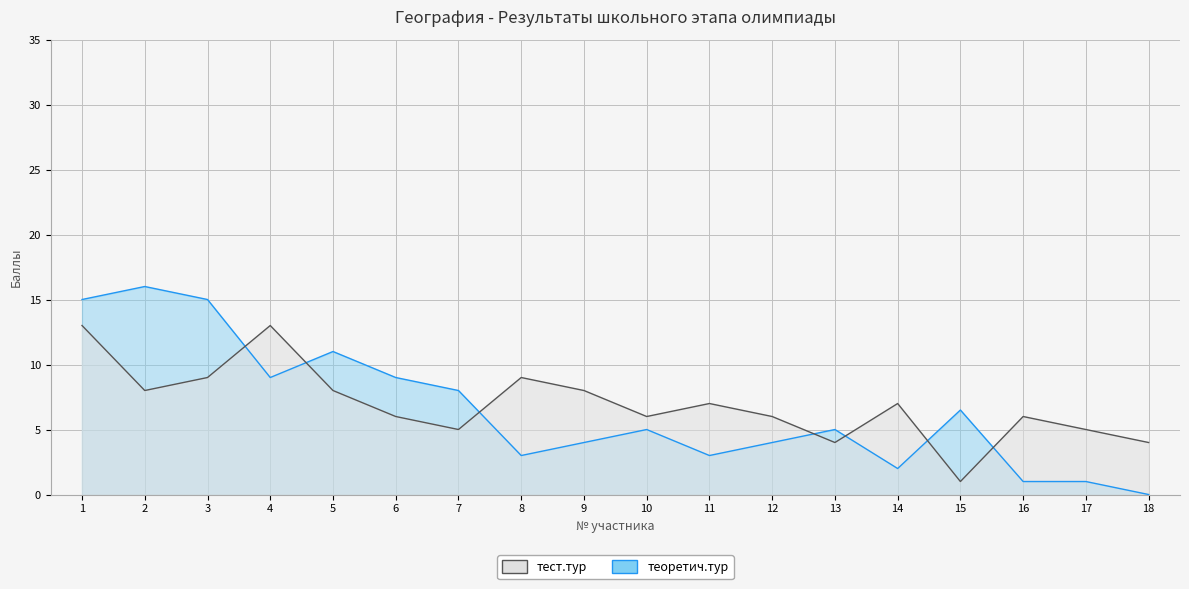

What value does the теоретич.тур series have at 5?

11.0